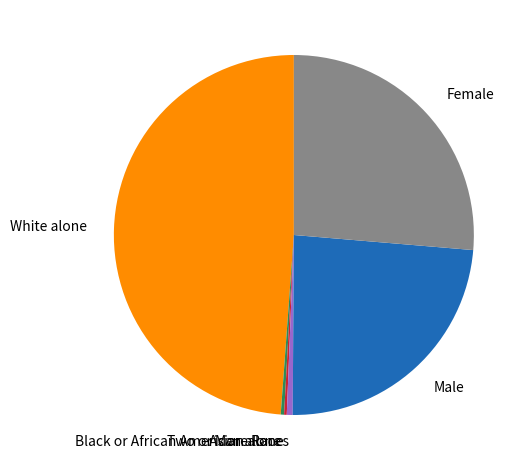

Which slice is the largest?

White alone